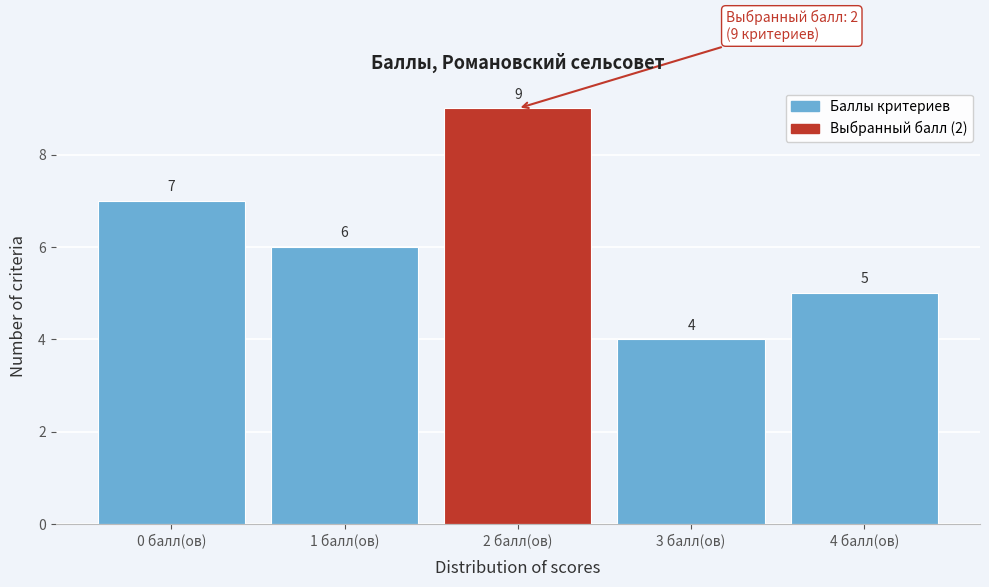

Over which range of the x-axis is the bar tallest?

1.5 to 2.5